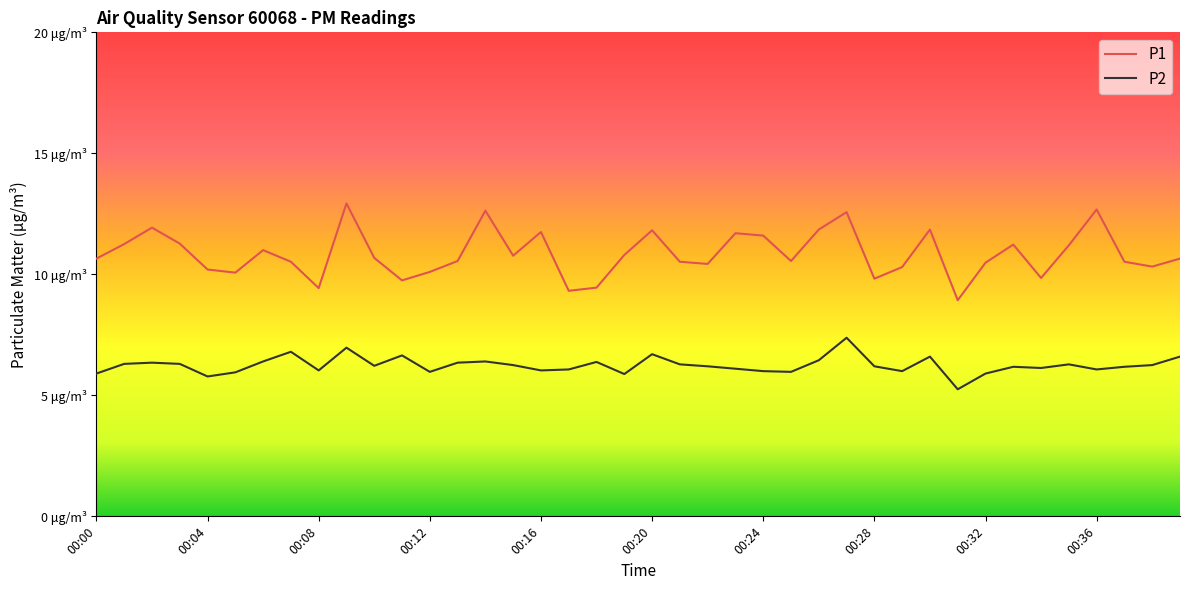

What are all the series names shown in the legend?

P1, P2